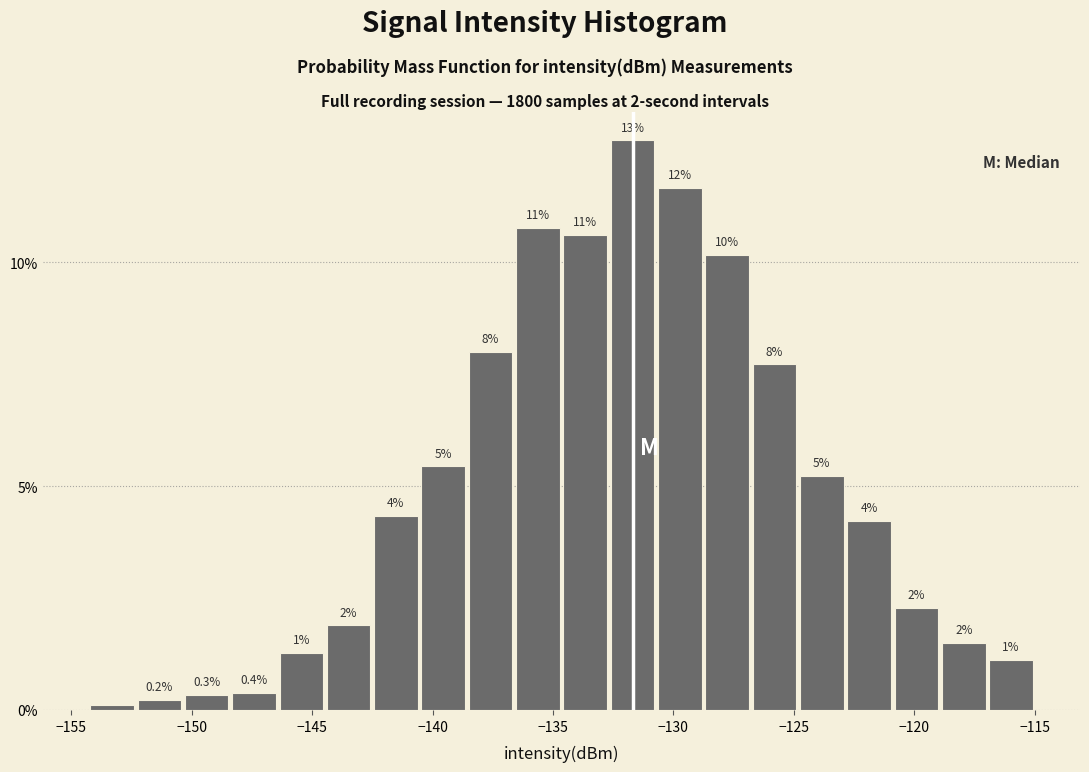

Around what value on the x-axis is the tallest bar? Give the approximate position of its centre, as read against the axis.

-131.5